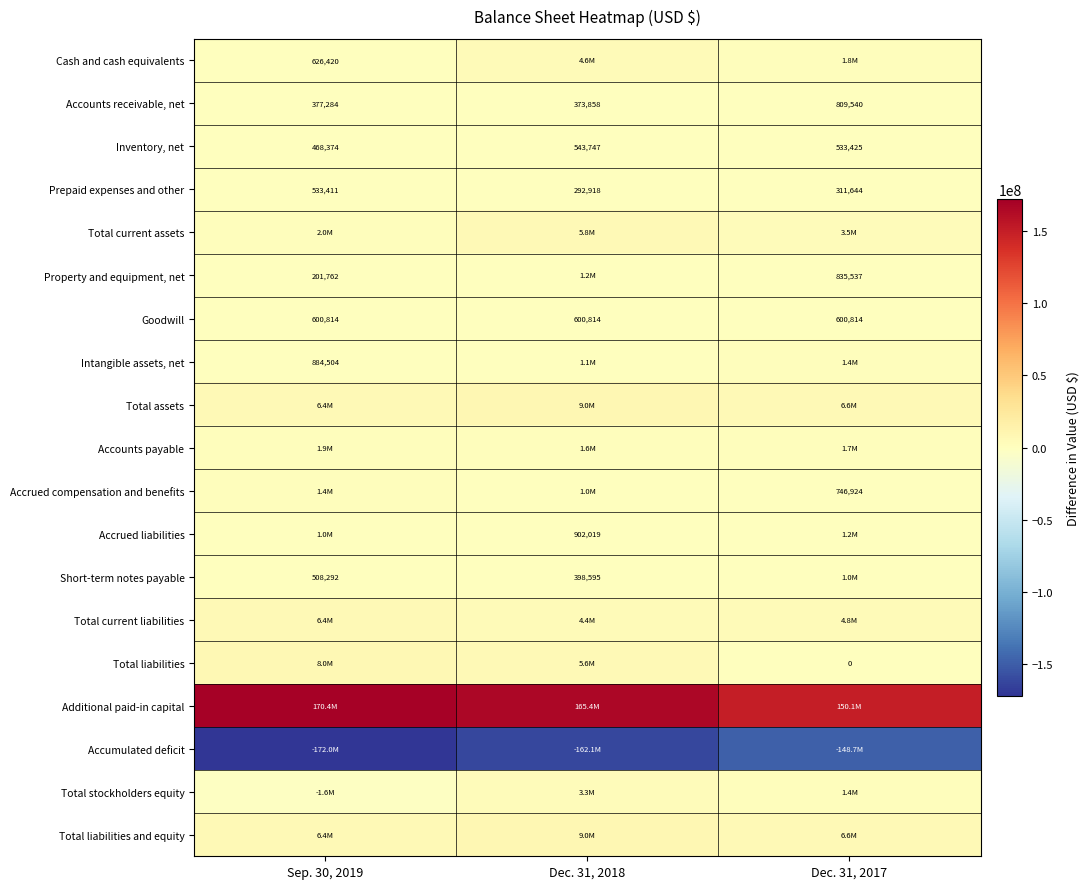

What is the difference between the maximum and minimum values in the Prepaid expenses and other series?

240493